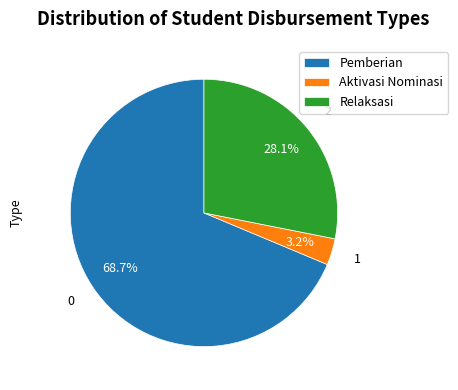

Approximately how many times larger is the value at Relaksasi compared to Pemberian?

0.4